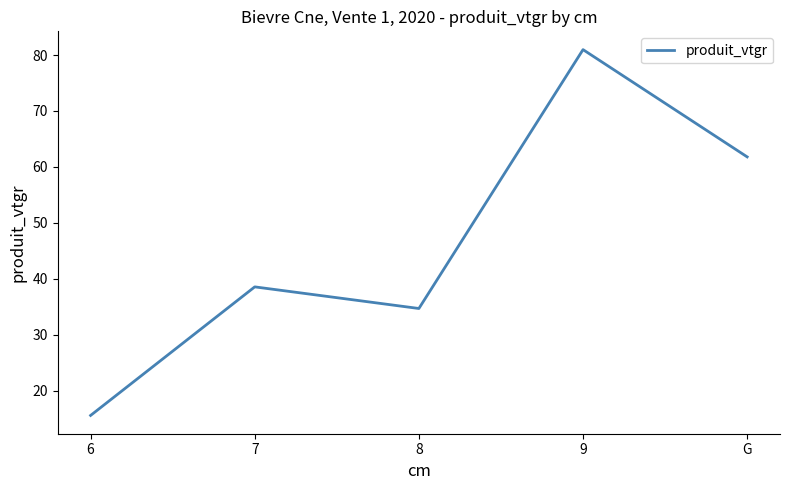

At which category does the data reach its first local valley?

8